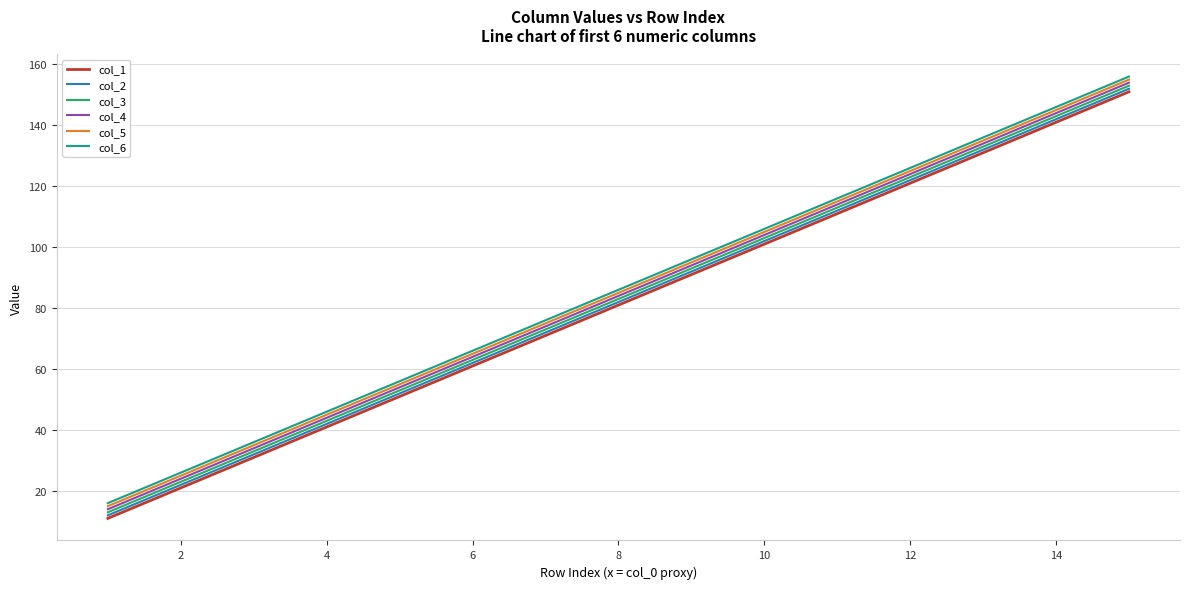

True or false: col_5 and col_1 intersect in this chart.

False